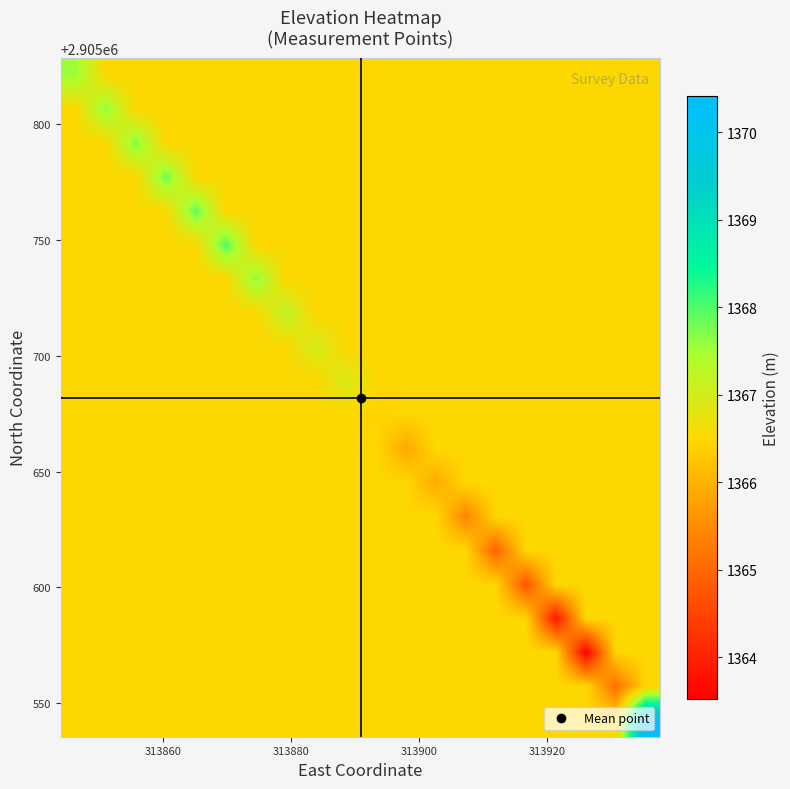

What is the minimum value shown in the chart?

1363.5